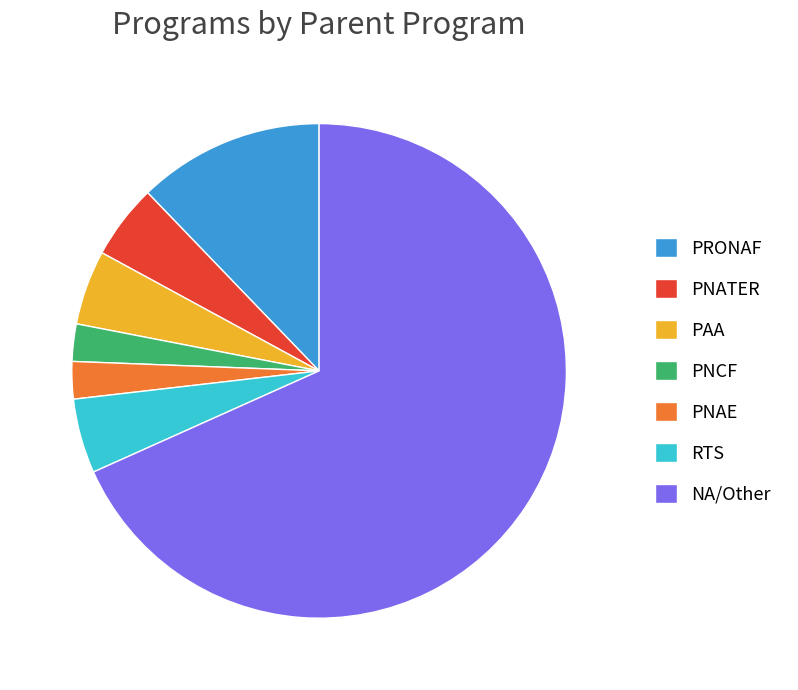

True or false: NA/Other accounts for 60% of the total.

False